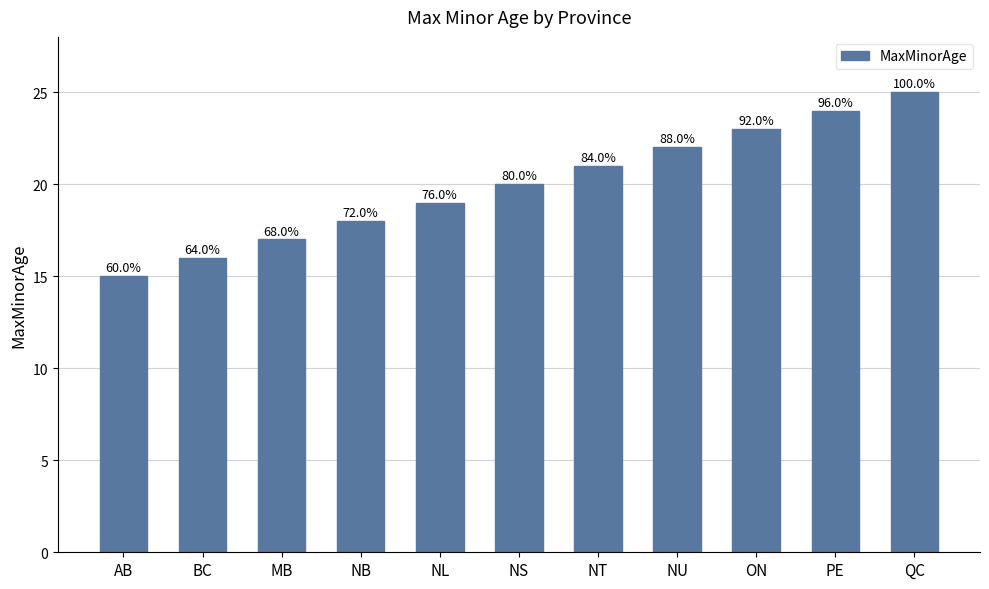

Does the chart contain any negative values?

No